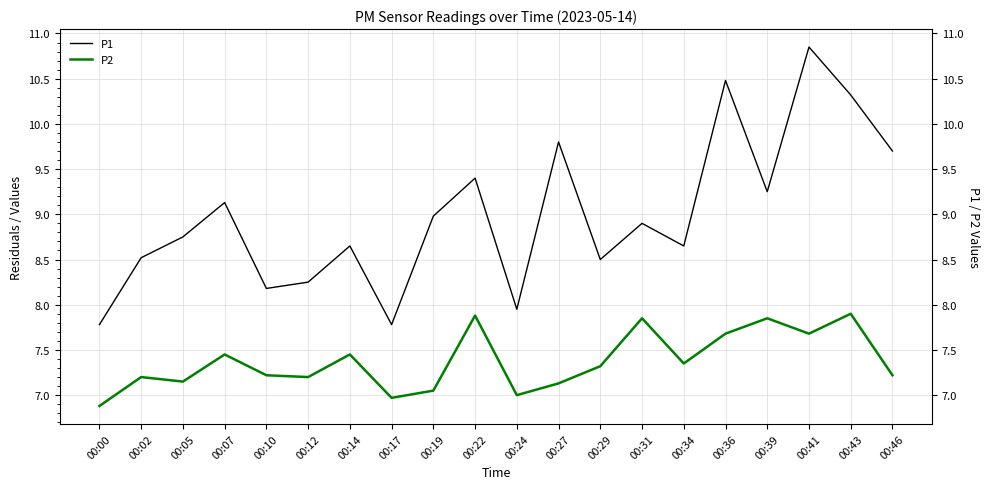

What is the value of the P2 point at the 12th from the left?

7.1